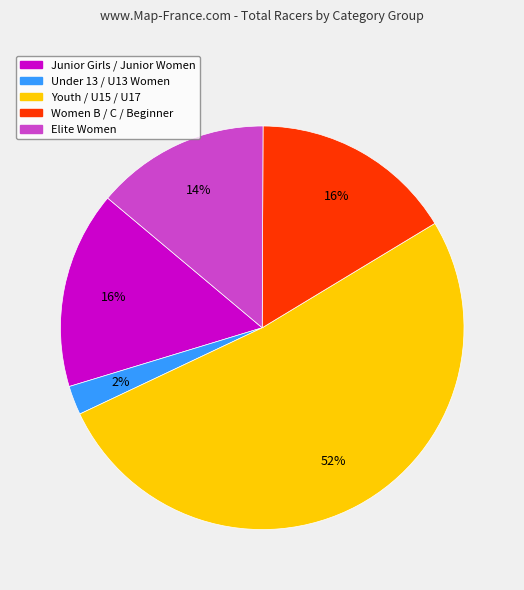

Does any single category account for the majority?

Yes